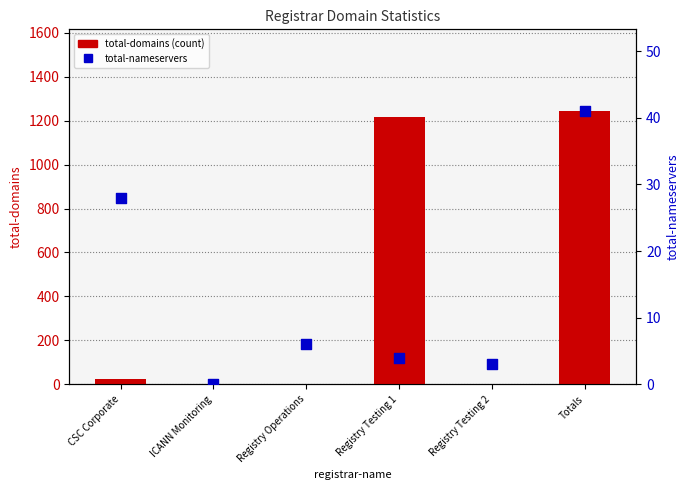

Which series has the largest total across all categories?

total-domains